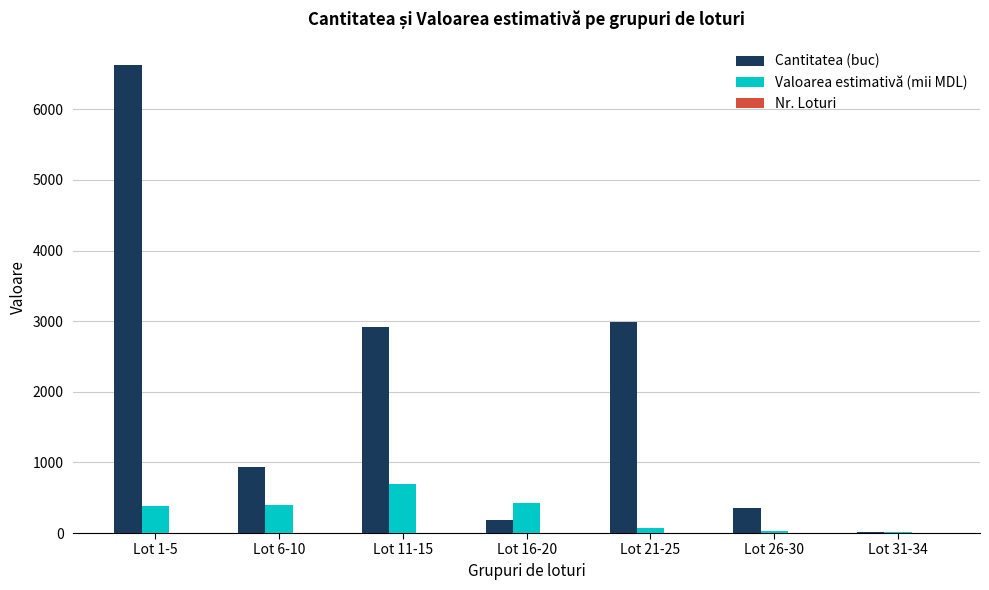

How many groups of bars are there?

7